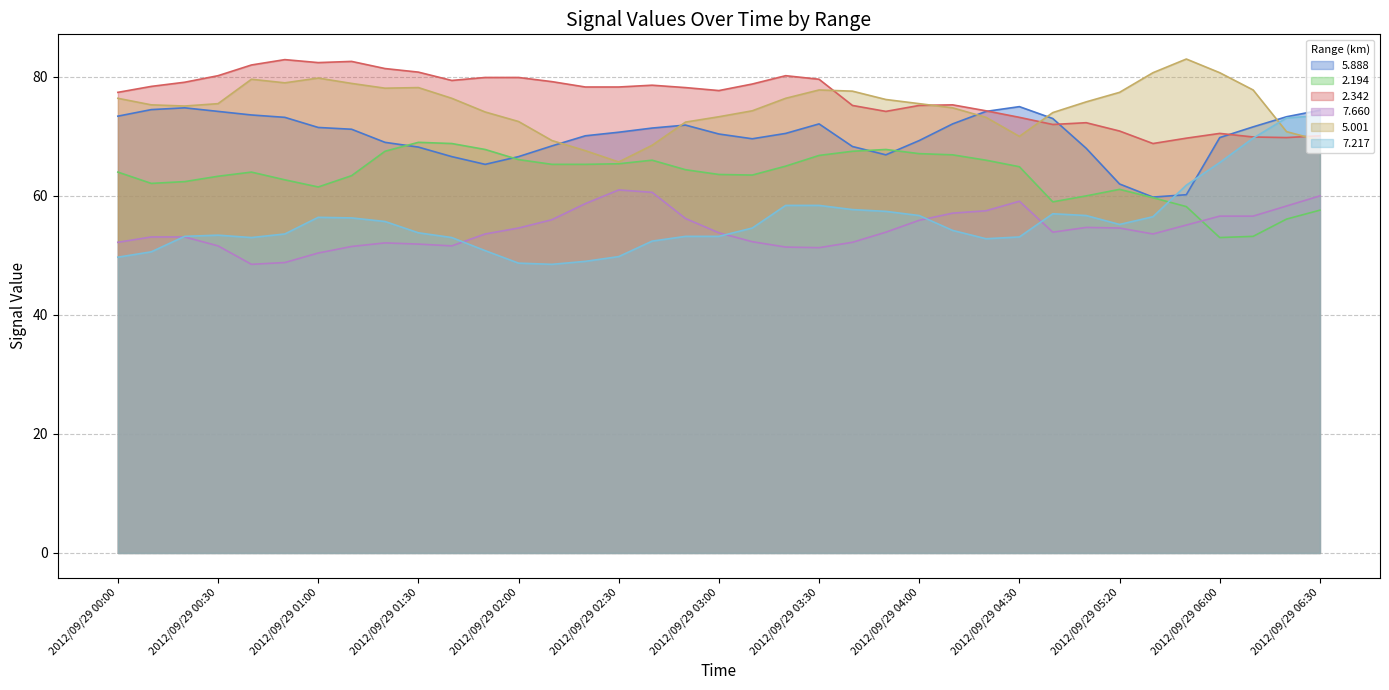

Which series has the largest total across all categories?

2.342